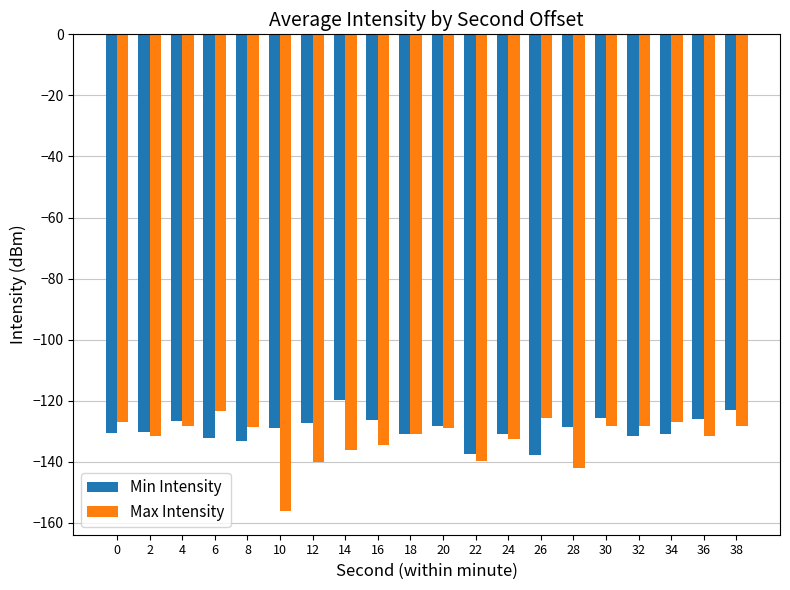

What is the value of the Min Intensity bar at the 4th from the left?

-132.2